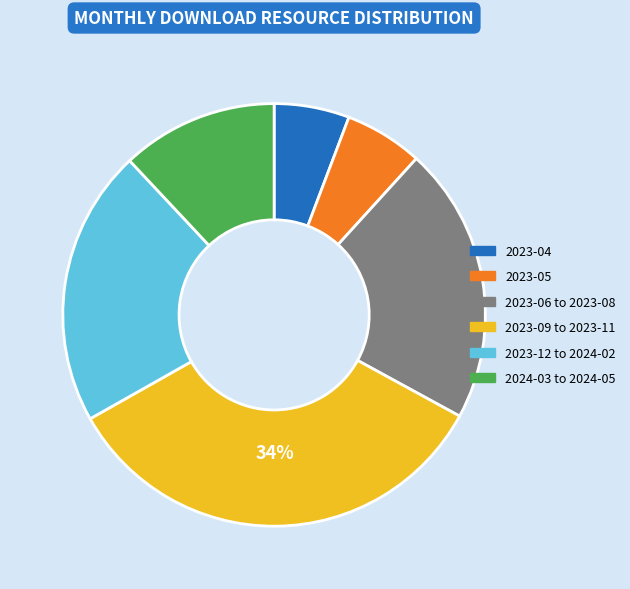

To the nearest percent, what is the average slice percentage?

17%